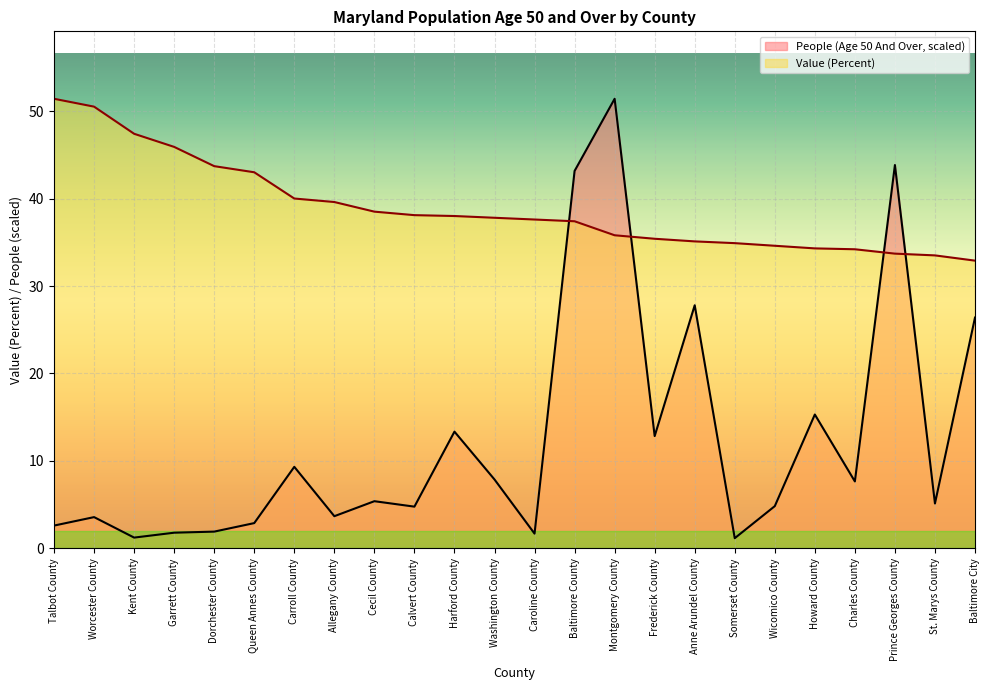

Does the chart display data point markers on the line(s)?

No